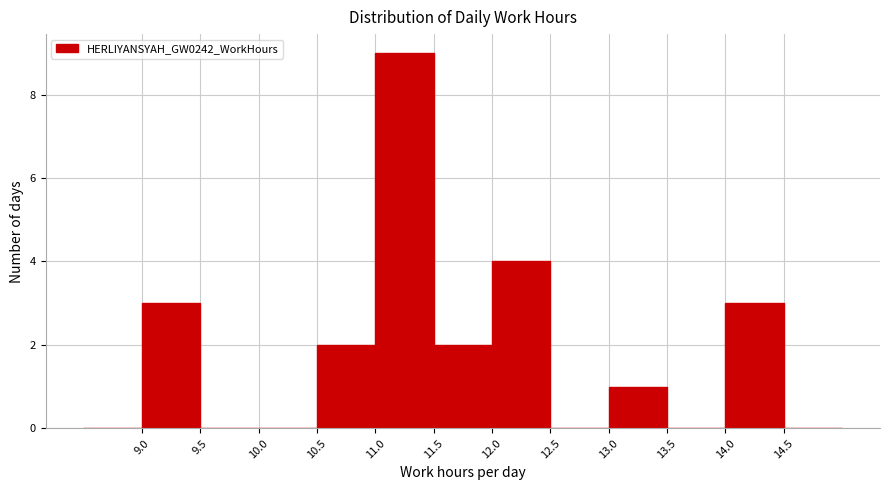

How tall is the bar that spans 14.0 to 14.5 on the x-axis? The values are not printed on the chart, so give them approximately, as read against the axis.

3